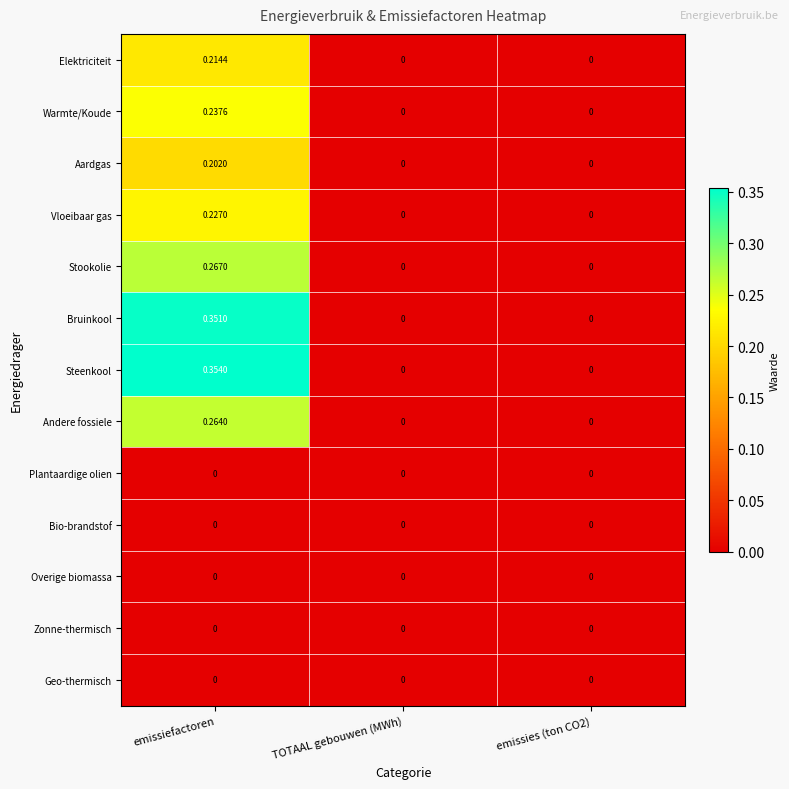

Which category has the highest value across all series?

emissiefactoren